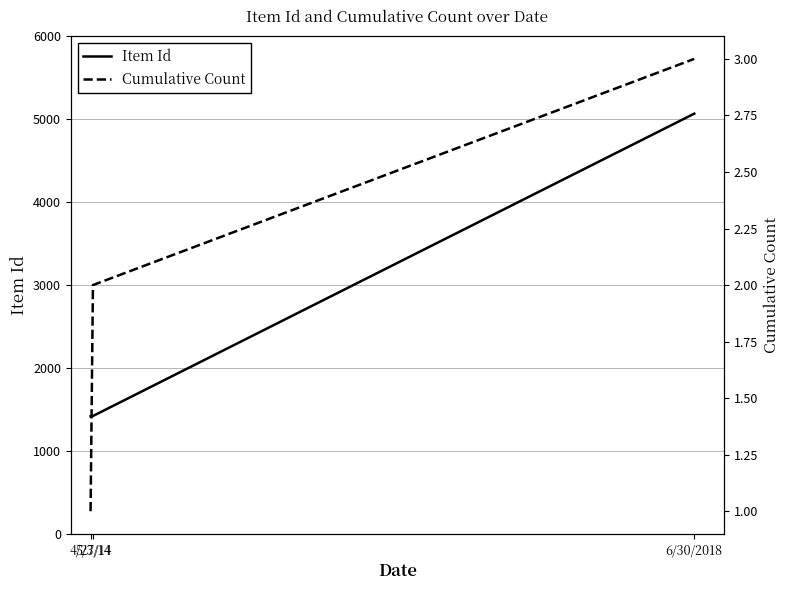

Is this an area chart (filled region under the line)?

No